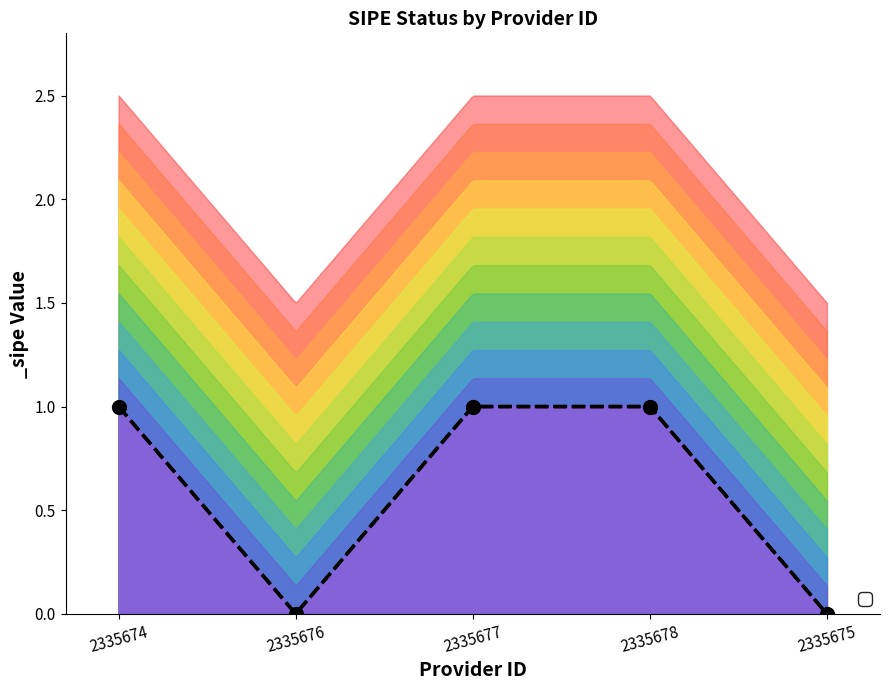

The chart shows a value of 1 at 2335674. True or false?

False